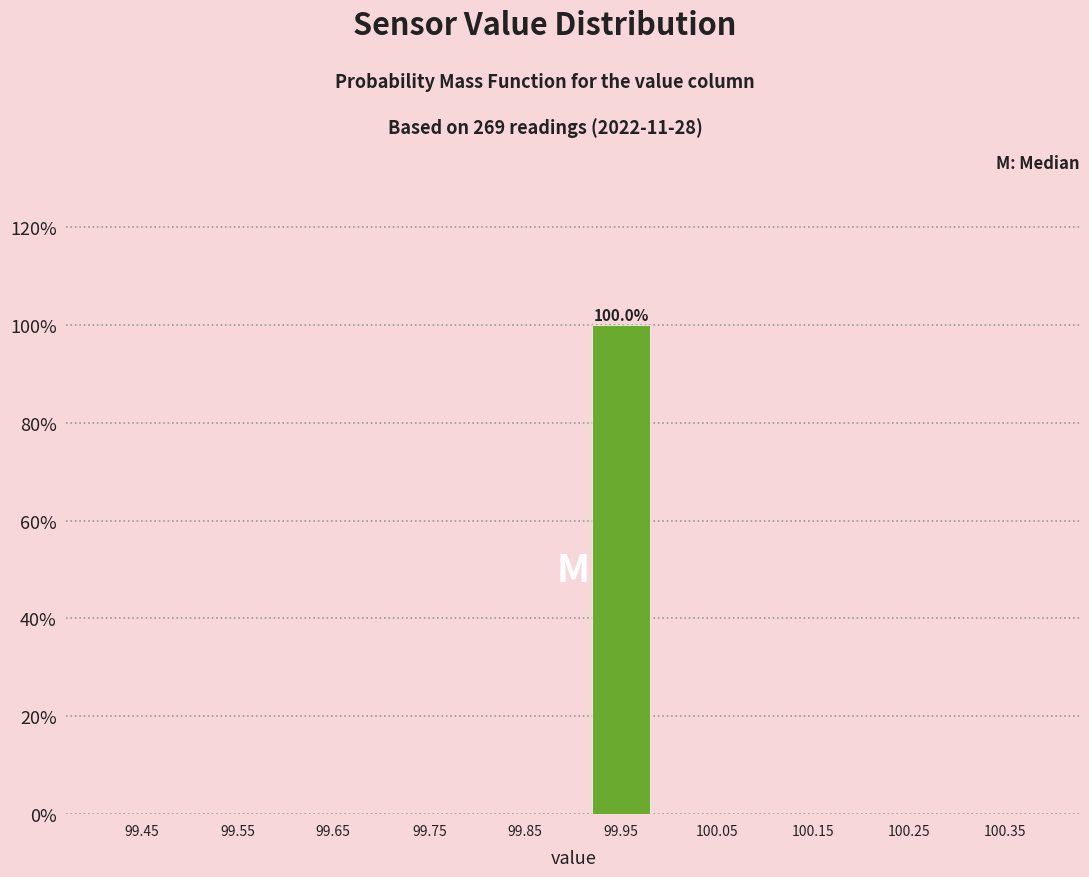

Which range on the x-axis has the tallest bar?

99.9 to 100.0